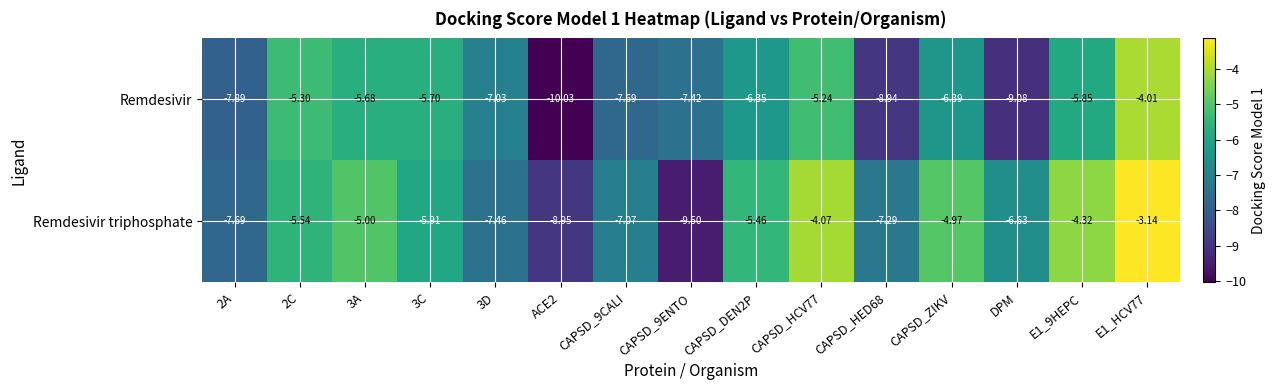

Is the value of Remdesivir at CAPSD_HED68 greater than the value of Remdesivir triphosphate at CAPSD_HCV77?

No